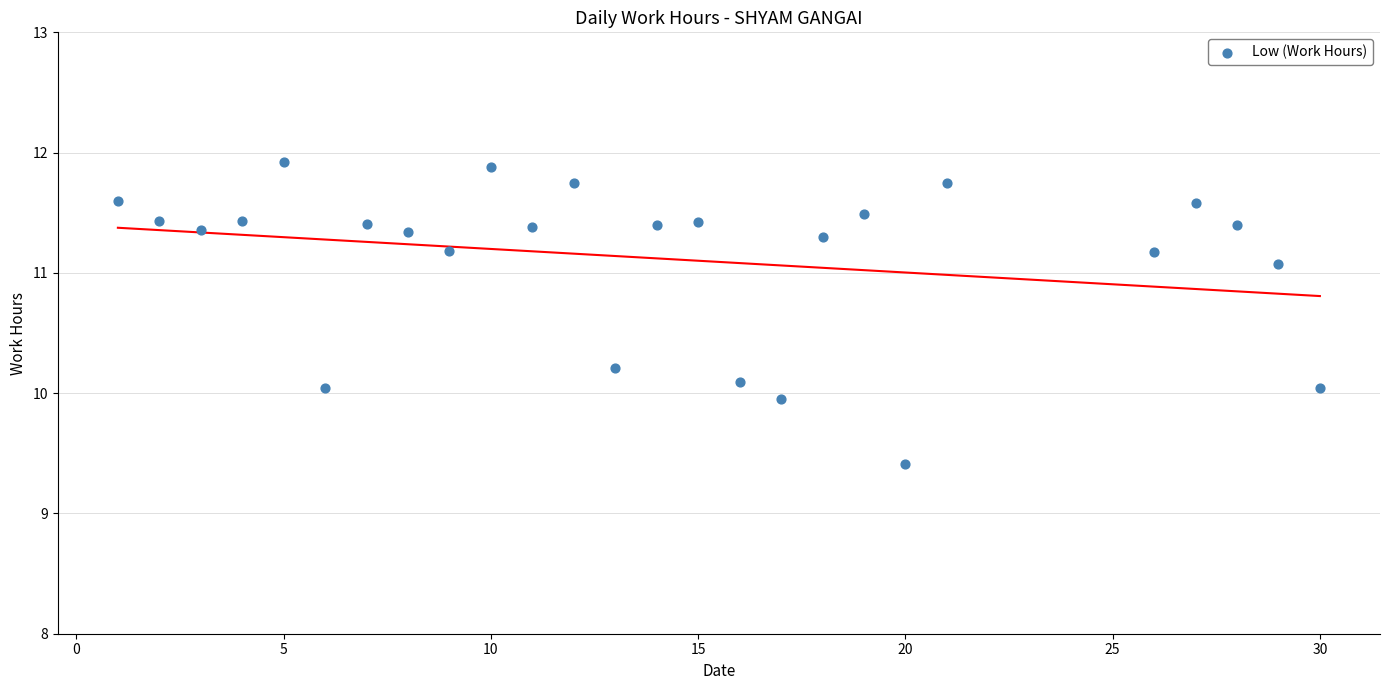

What is the range of X values (max minus min)?

29.0